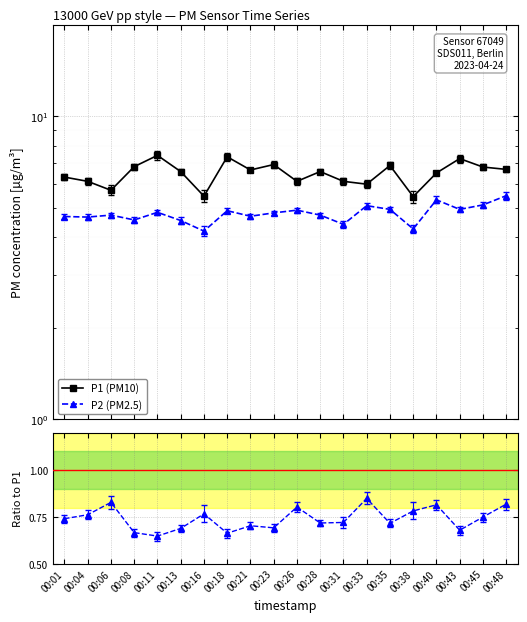

What is the value of the P2 (PM2.5) point at the 4th from the left?

4.5